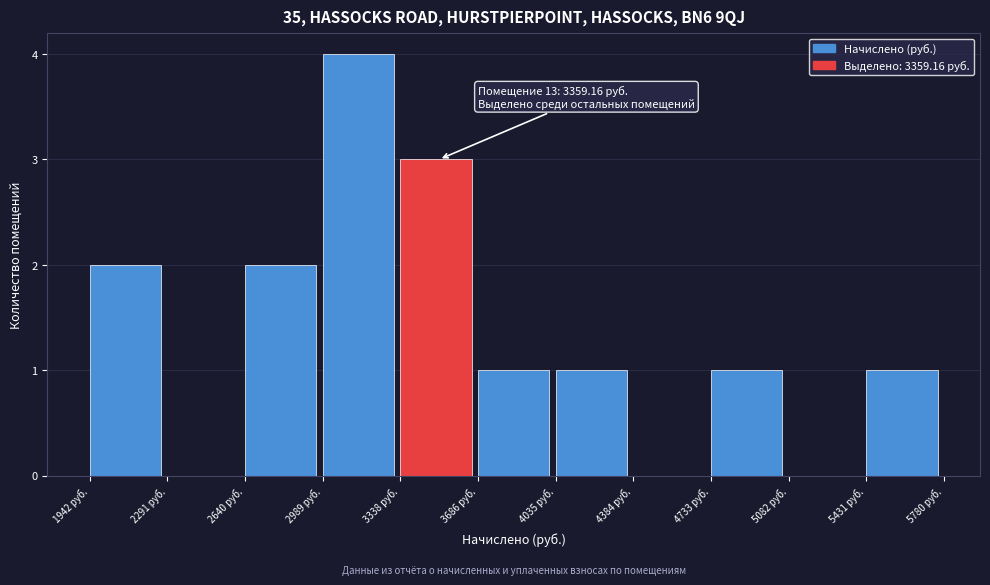

Over which range of the x-axis is the bar tallest?

3000 to 3350